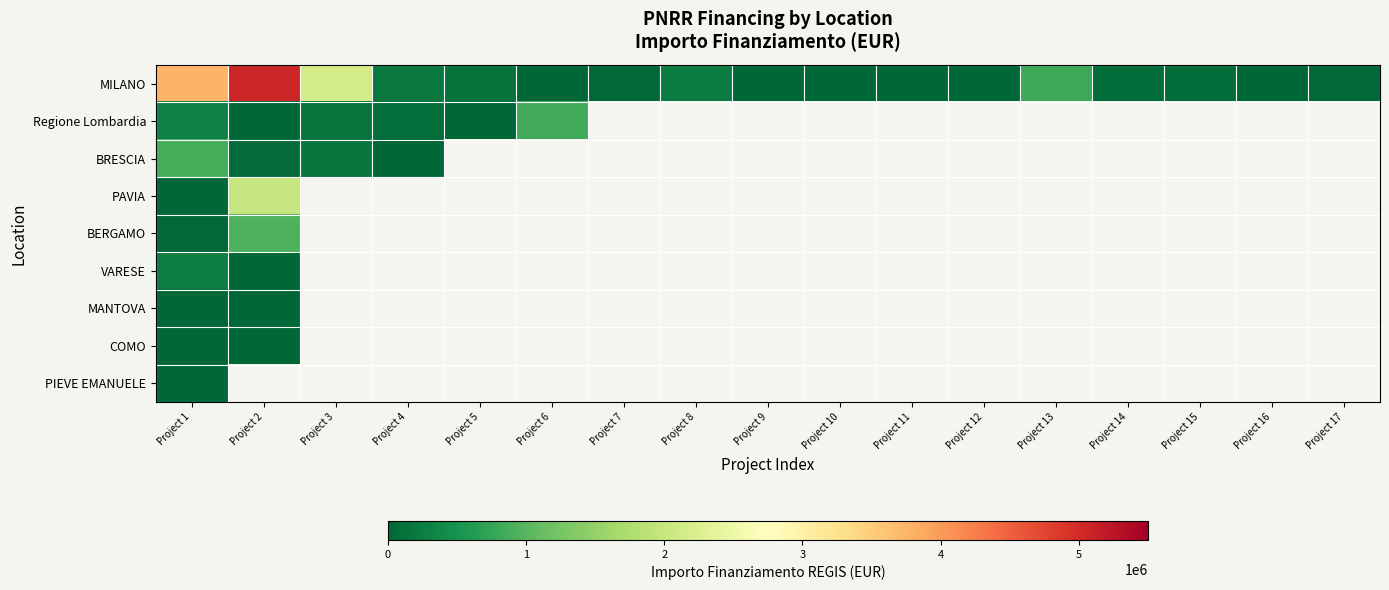

What is the maximum value shown in the chart?

5052013.5